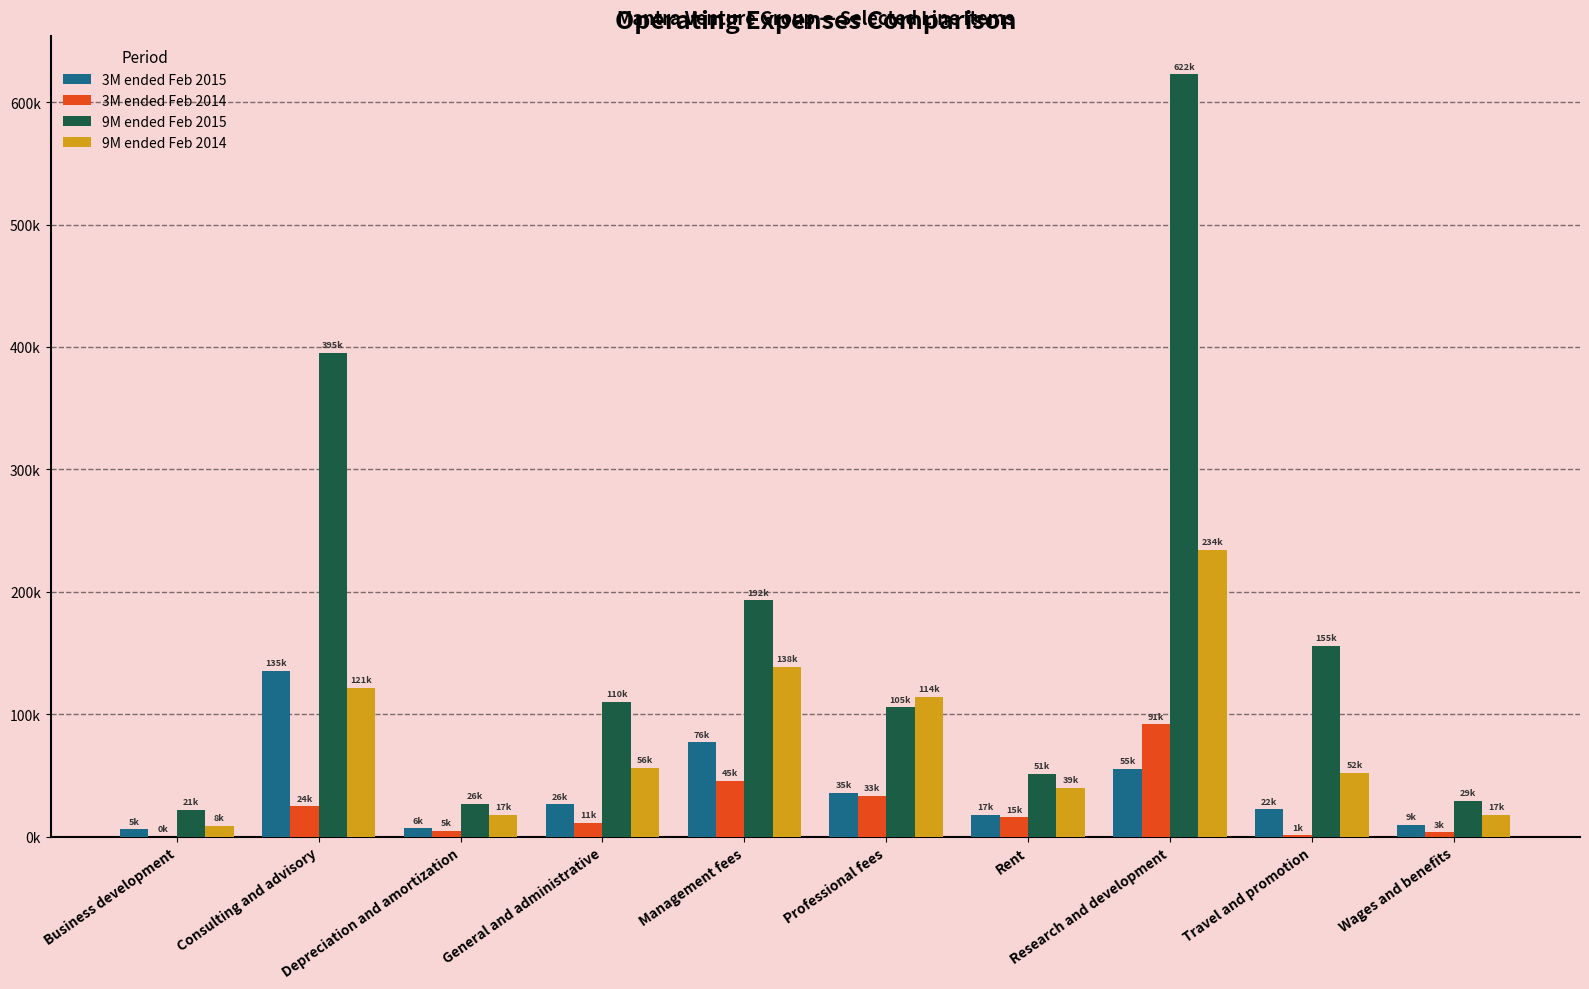

At which category is the sum across all series the highest?

Research and development